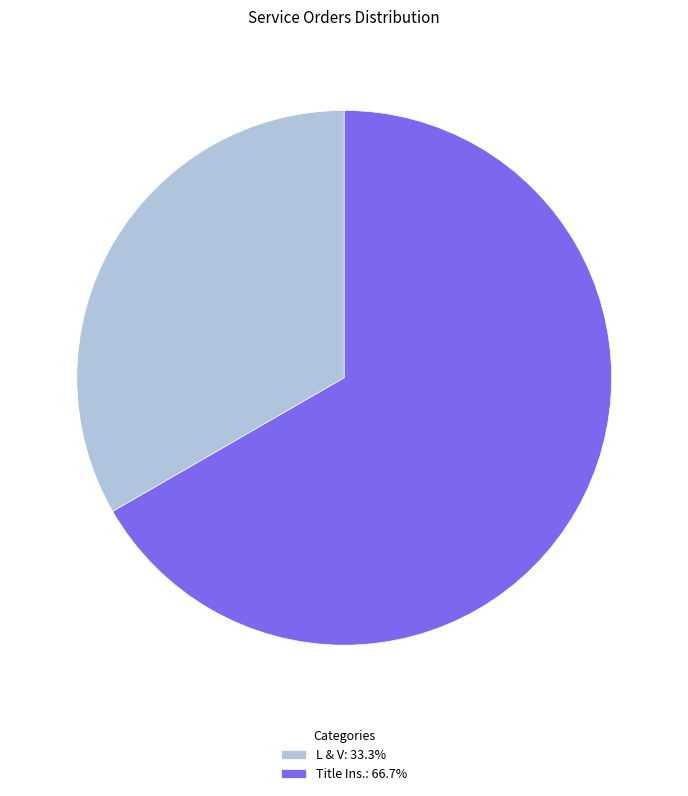

Approximately how many times larger is the value at L & V: 33.3% compared to Title Ins.: 66.7%?

0.5